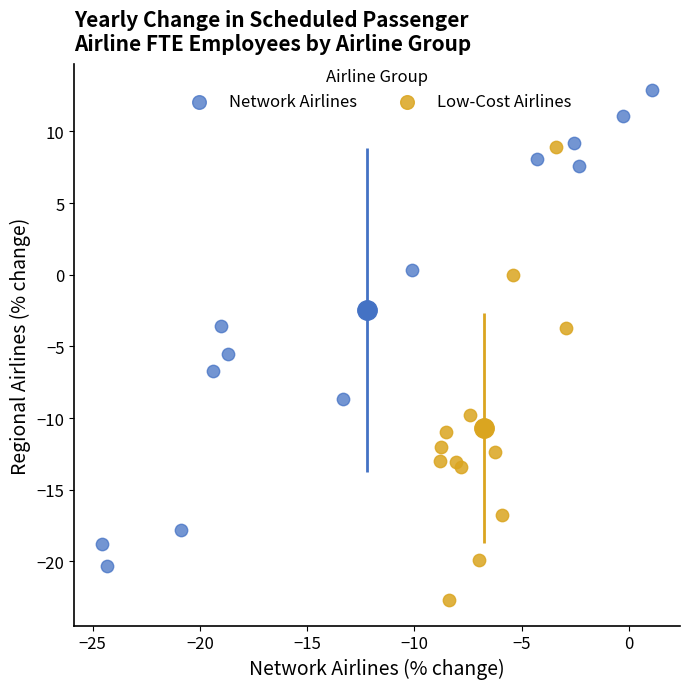

What are all the series names shown in the legend?

Network Airlines, Low-Cost Airlines